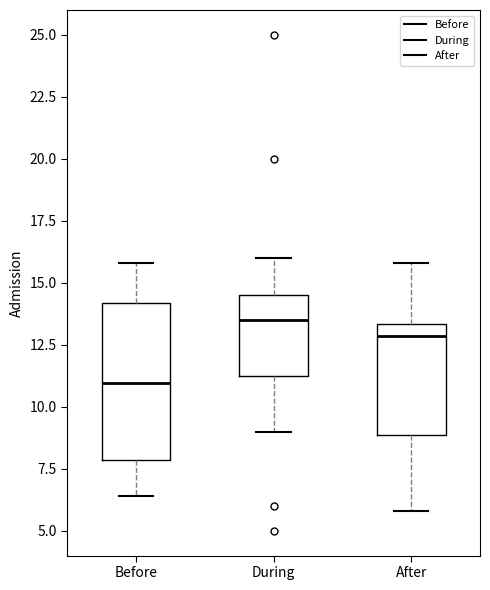

Which box has the lowest median line?

Before